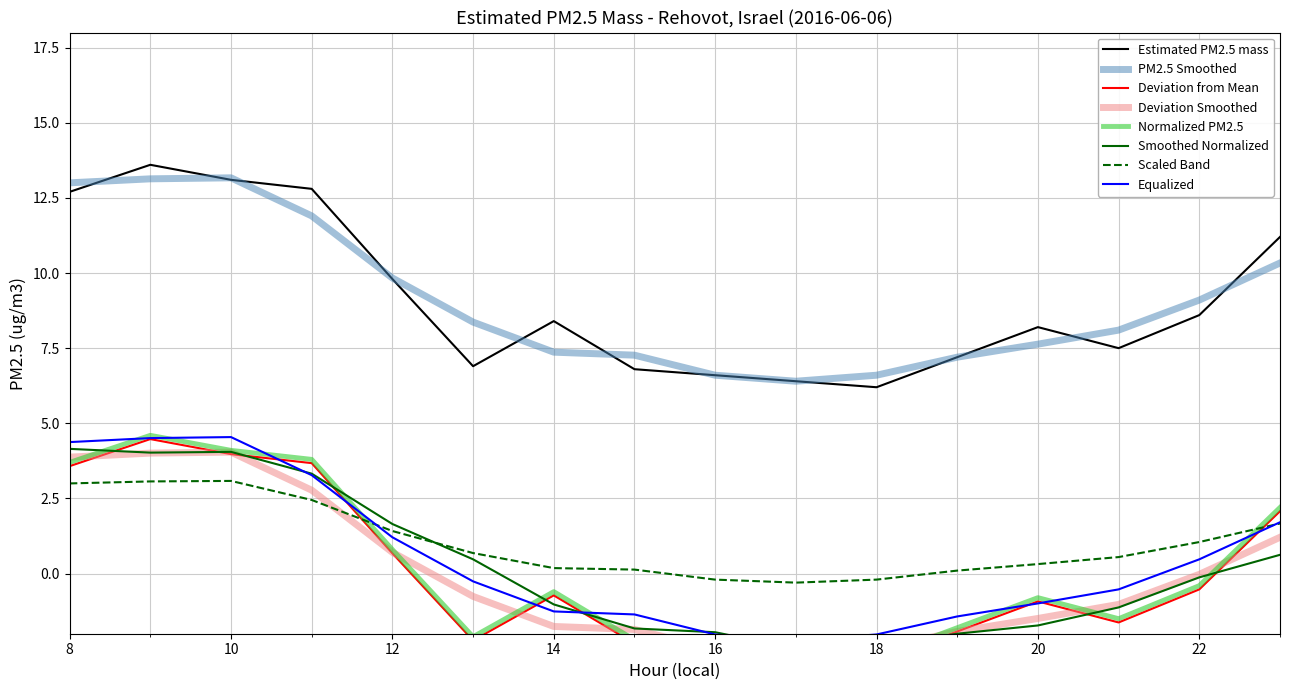

Rank the categories by value from lowest to highest.

18, 17, 16, 15, 13, 19, 21, 20, 14, 22, 12, 23, 8, 11, 10, 9